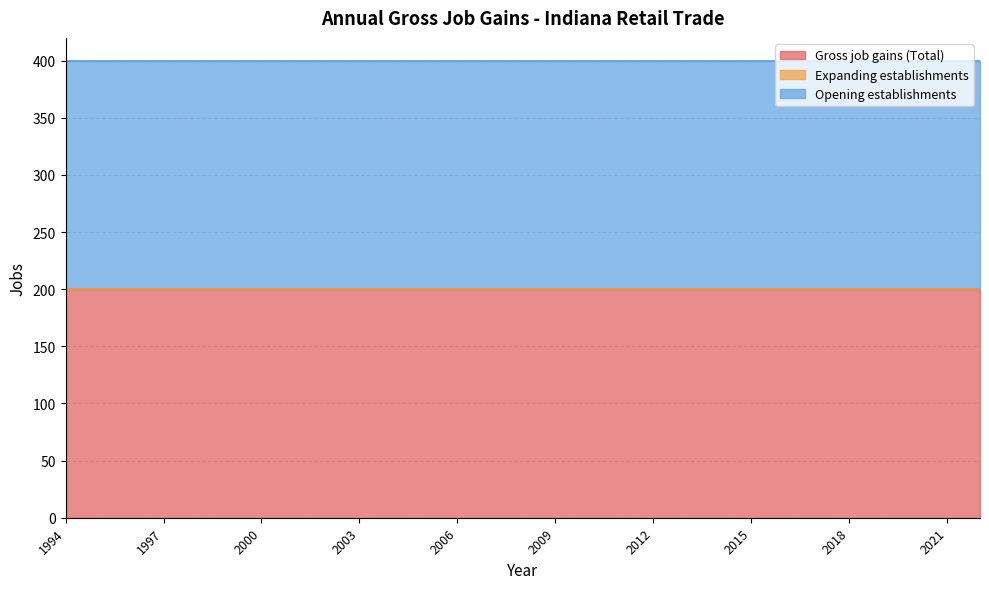

List the labels in order of Gross job gains (Total) value, smallest first.

1994, 1995, 1996, 1997, 1998, 1999, 2000, 2001, 2002, 2003, 2004, 2005, 2006, 2007, 2008, 2009, 2010, 2011, 2012, 2013, 2014, 2015, 2016, 2017, 2018, 2019, 2020, 2021, 2022